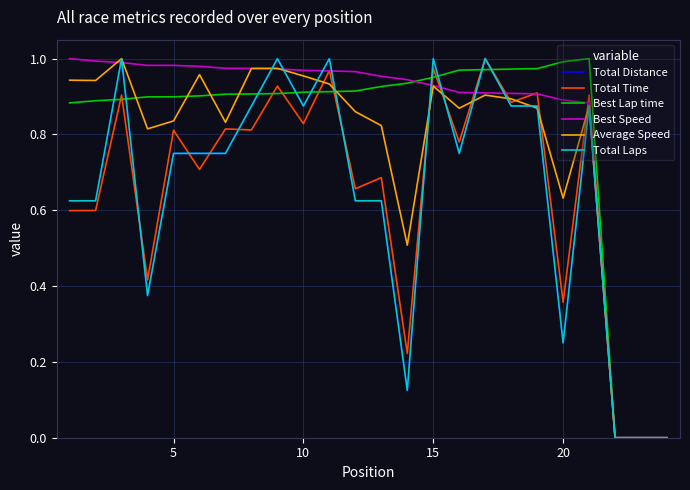

What is the value of the Best Lap time point at the 1st from the left?

0.9